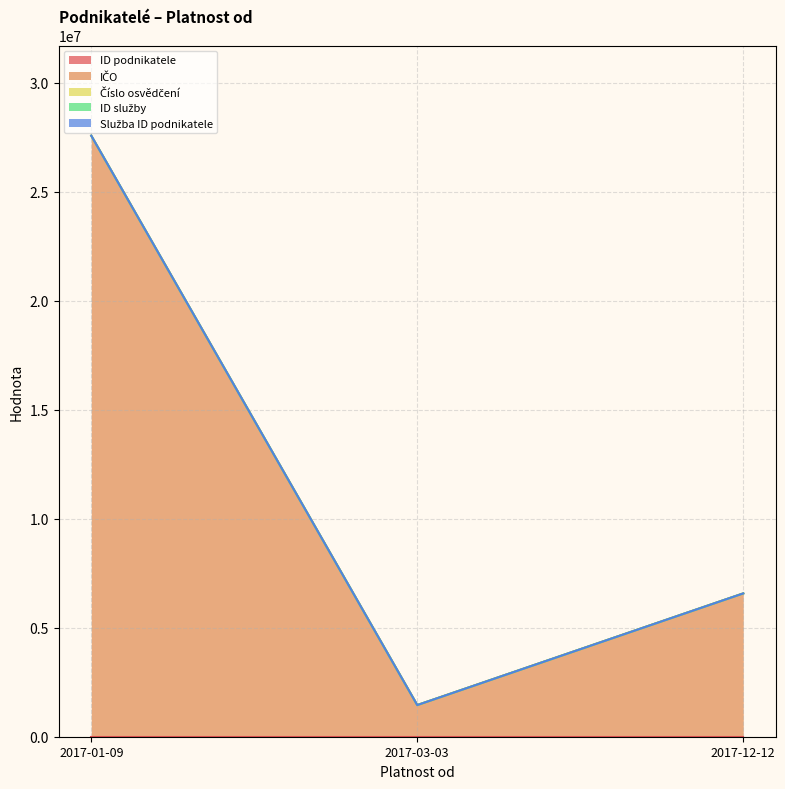

What position from the right is 2017-01-09?

3